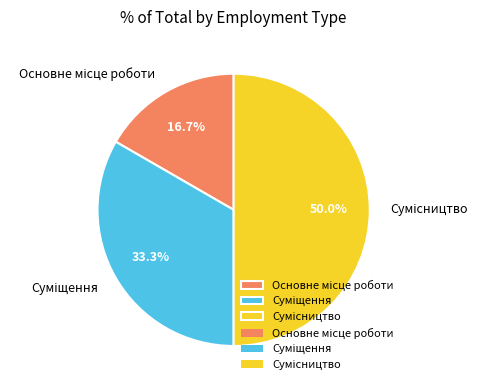

Count the number of slices in the pie.

3